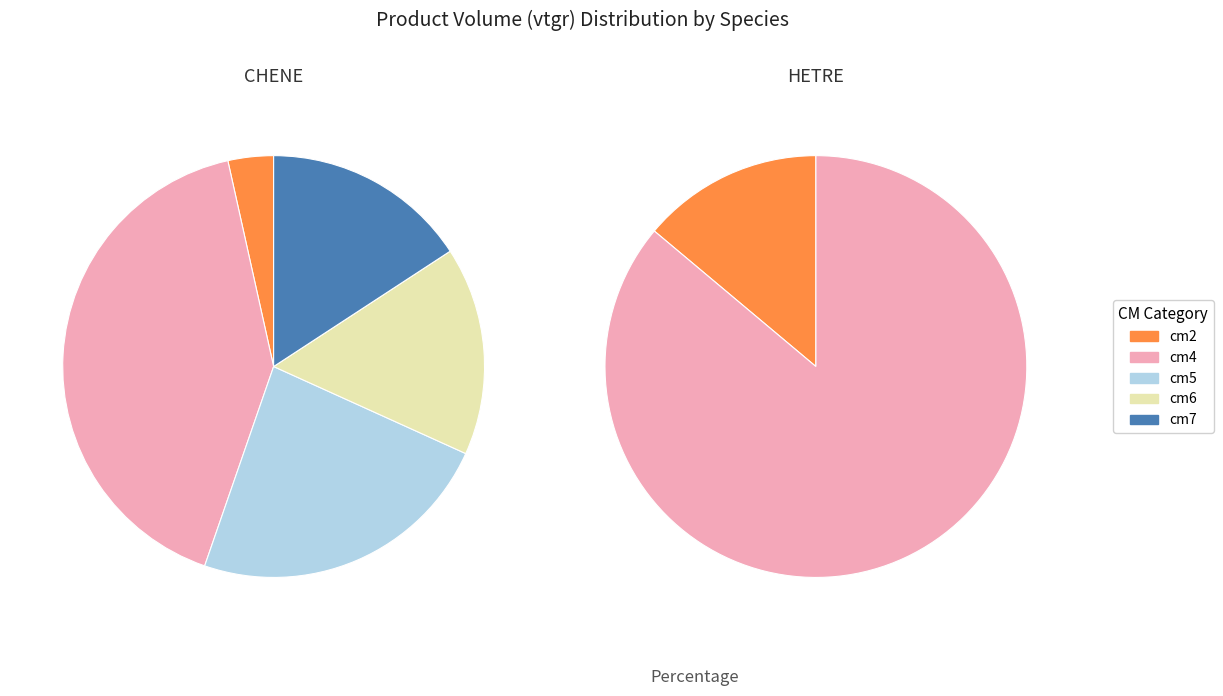

What portion of the pie excludes HETRE?

58.8%